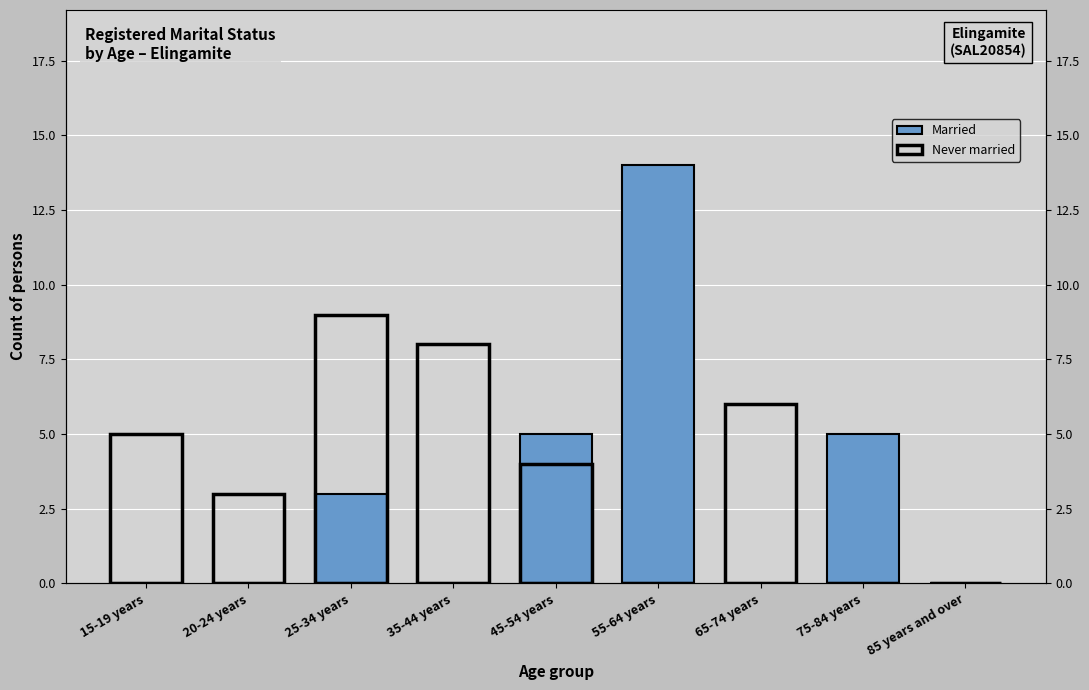

What is the difference between the second highest and second lowest values in the Never married series?

8